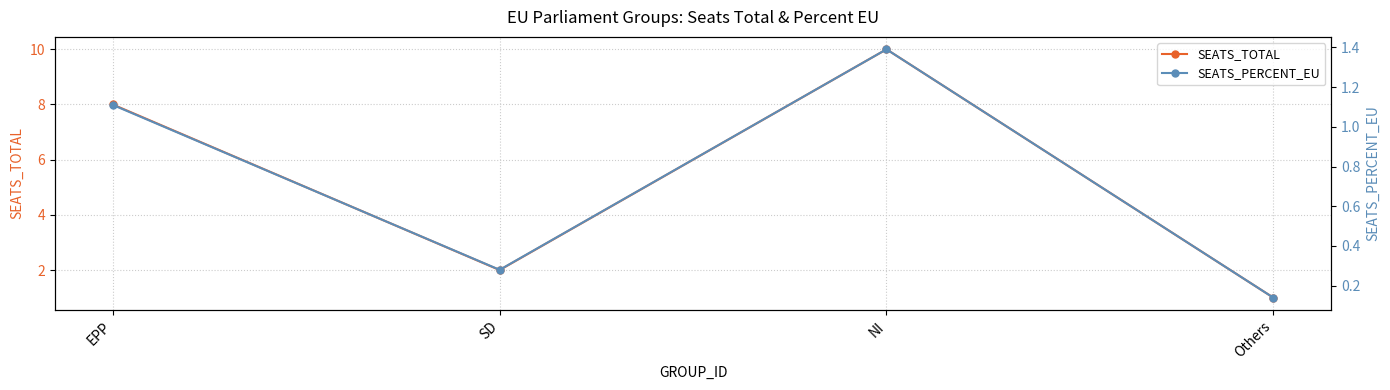

What is the approximate value of SEATS_PERCENT_EU at EPP?

1.1